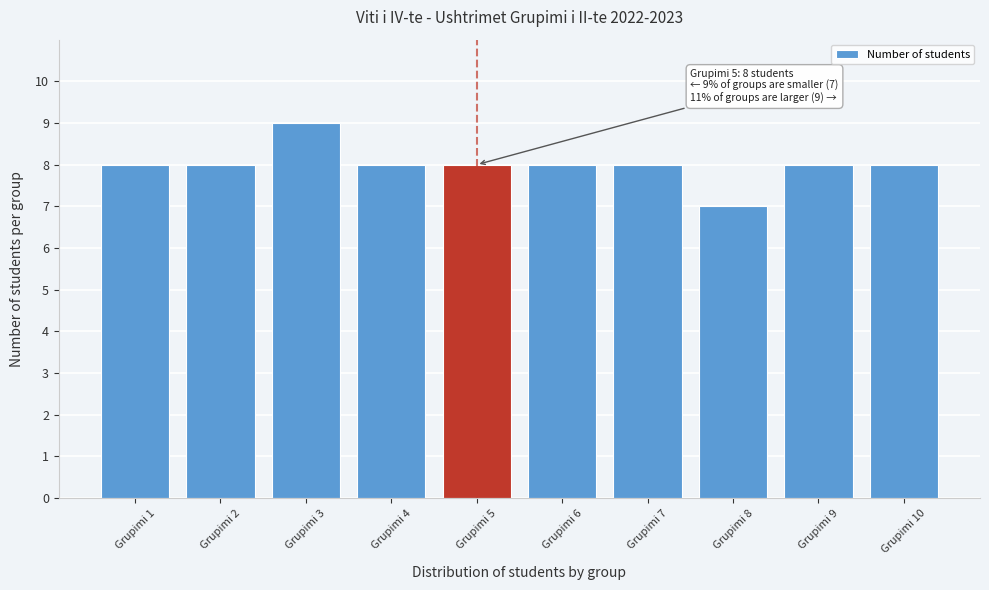

Reading right to left, transcribe all the data shown in this chart.

Grupimi 10=8	Grupimi 9=8	Grupimi 8=7	Grupimi 7=8	Grupimi 6=8	Grupimi 5=8	Grupimi 4=8	Grupimi 3=9	Grupimi 2=8	Grupimi 1=8